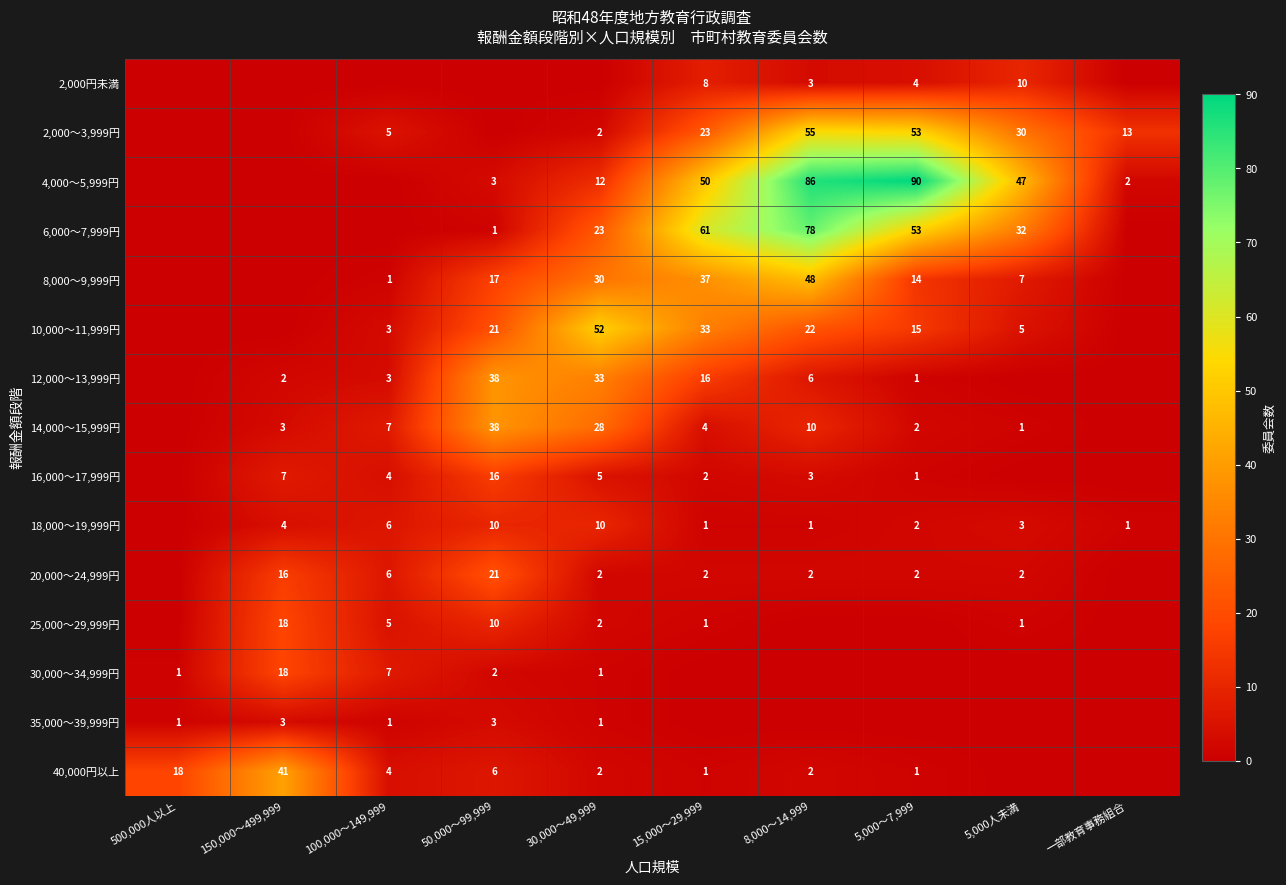

What is the sum of the 18,000～19,999円 values at 30,000～49,999 and 15,000～29,999?

11